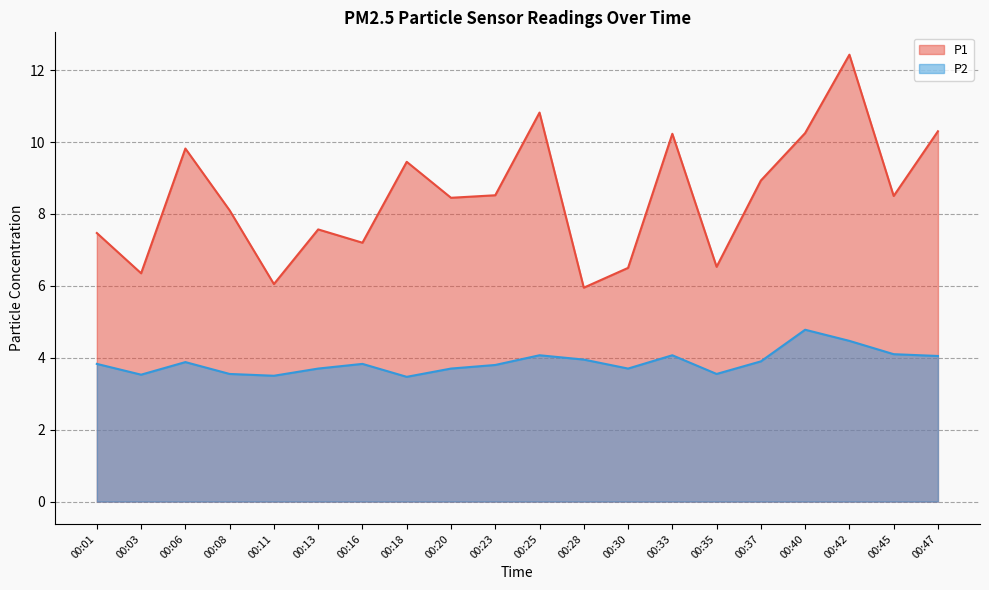

Reading right to left, transcribe all the data shown in this chart.

P1: 00:47=10.3	00:45=8.5	00:42=12.4	00:40=10.2	00:37=8.9	00:35=6.5	00:33=10.2	00:30=6.5	00:28=6.0	00:25=10.8	00:23=8.5	00:20=8.4	00:18=9.4	00:16=7.2	00:13=7.6	00:11=6.0	00:08=8.1	00:06=9.8	00:03=6.3	00:01=7.5
P2: 00:47=4.0	00:45=4.1	00:42=4.5	00:40=4.8	00:37=3.9	00:35=3.5	00:33=4.1	00:30=3.7	00:28=4.0	00:25=4.1	00:23=3.8	00:20=3.7	00:18=3.5	00:16=3.8	00:13=3.7	00:11=3.5	00:08=3.5	00:06=3.9	00:03=3.5	00:01=3.8